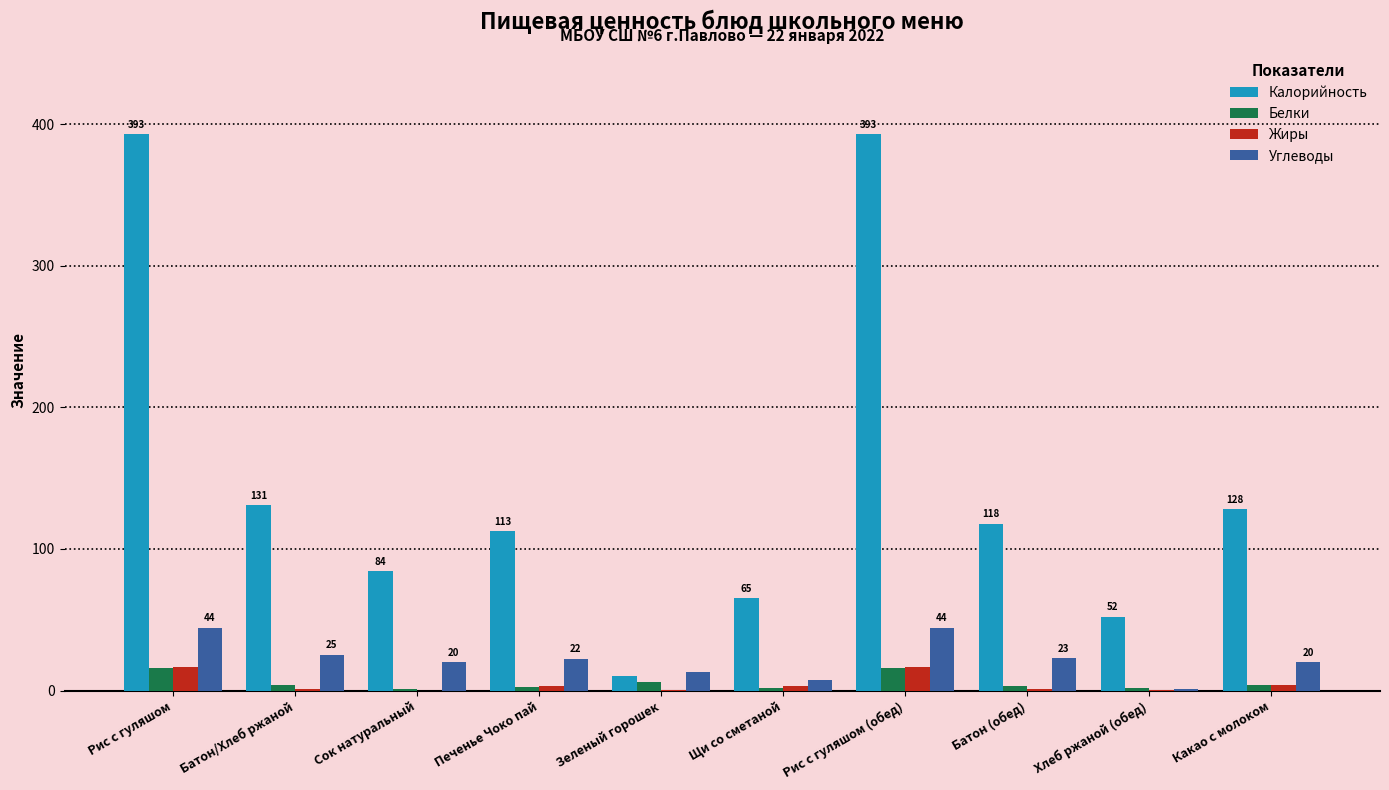

Is the value of Калорийность at Хлеб ржаной (обед) greater than the value of Белки at Хлеб ржаной (обед)?

Yes